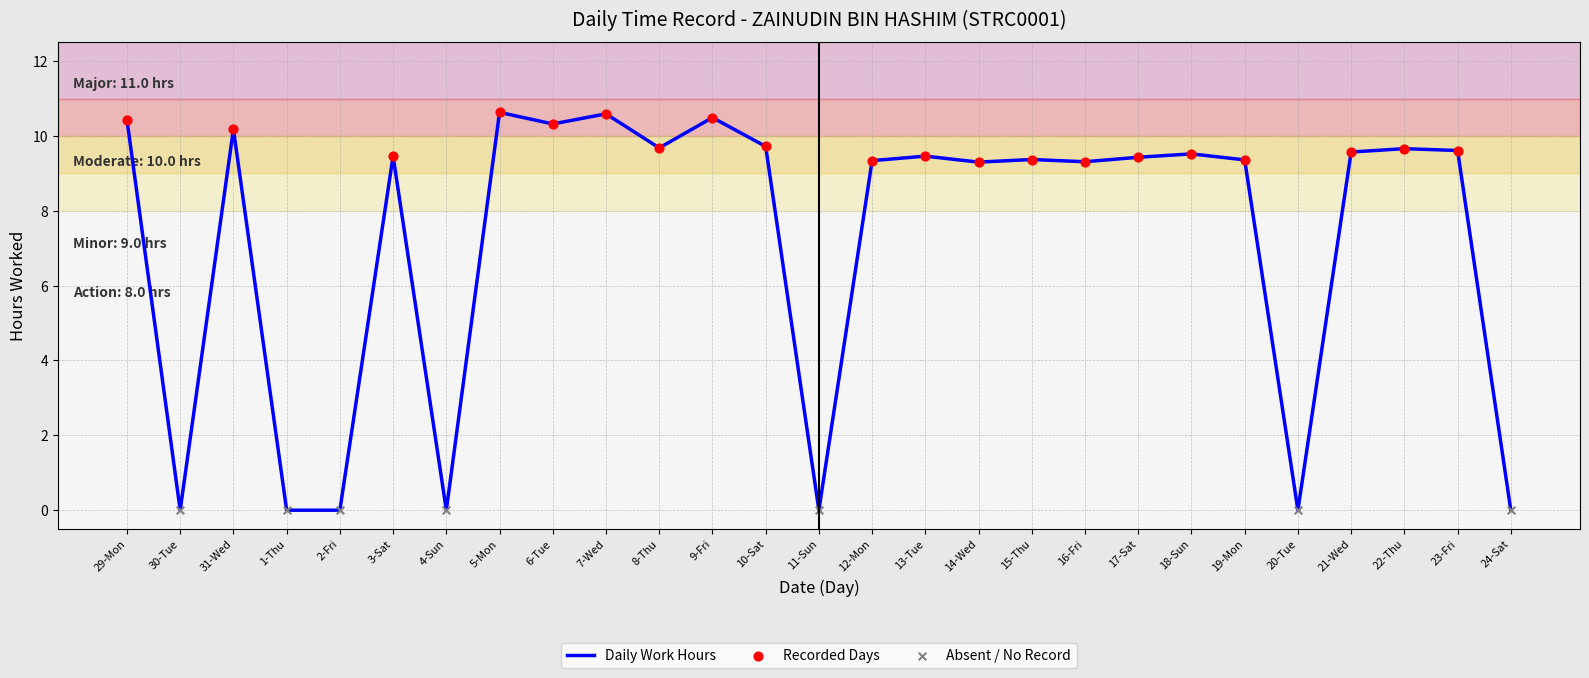

Which has a higher value, 11-Sun or 21-Wed?

21-Wed